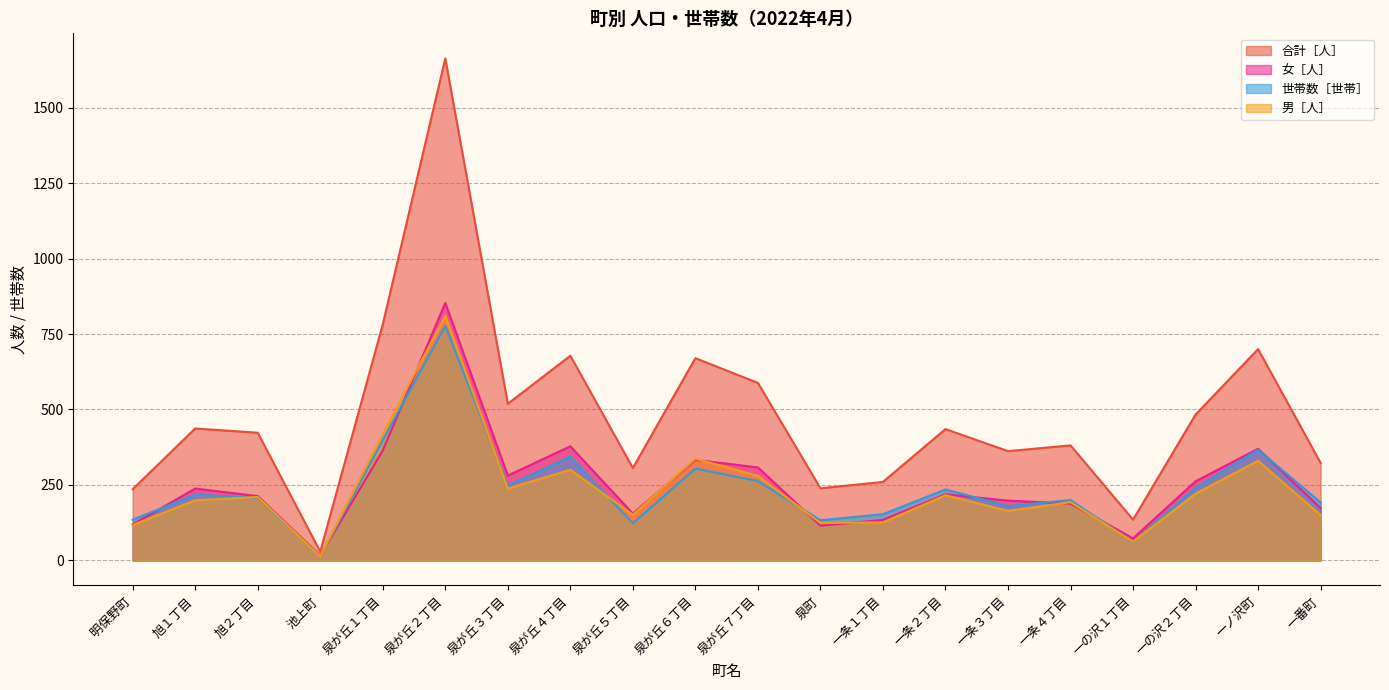

What position from the left is 一ノ沢町?

19